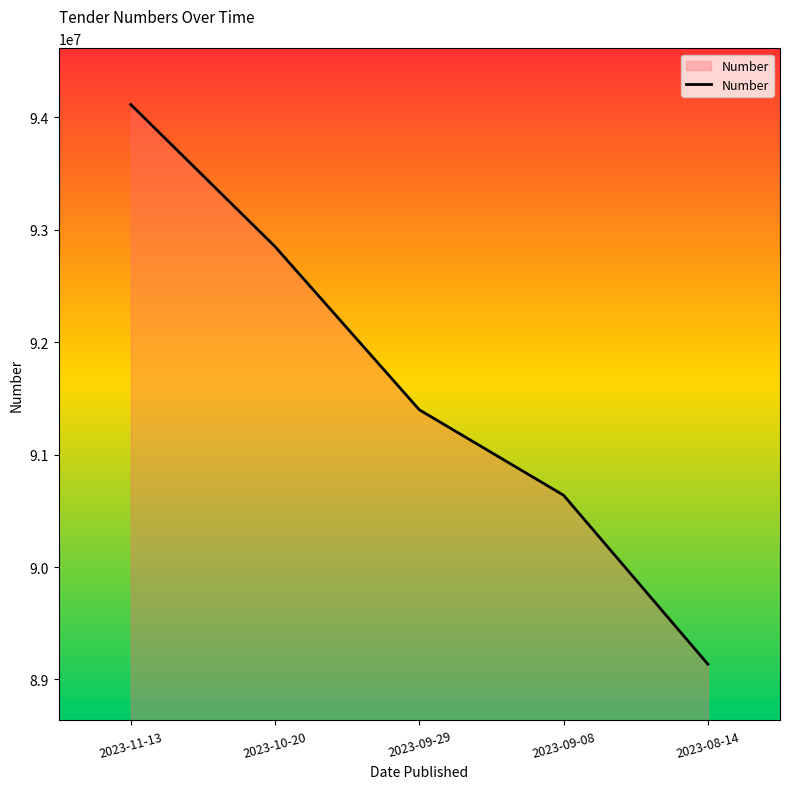

Rank the categories by value from lowest to highest.

2023-08-14, 2023-09-08, 2023-09-29, 2023-10-20, 2023-11-13